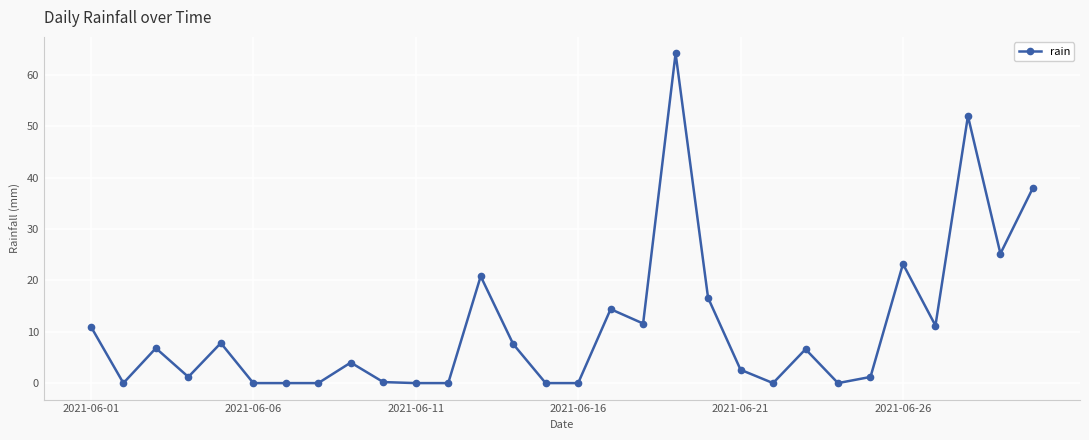

What is the greatest value displayed?

64.2